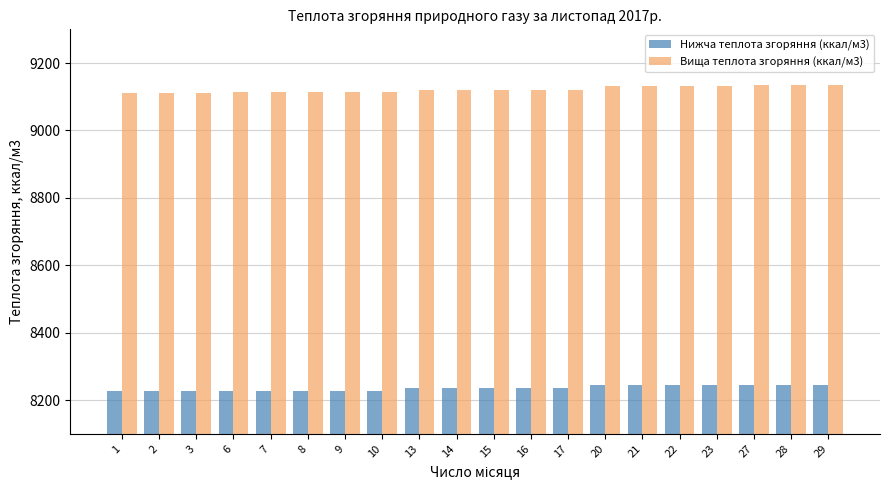

What is the difference between the highest and lowest values at 13?

886.1